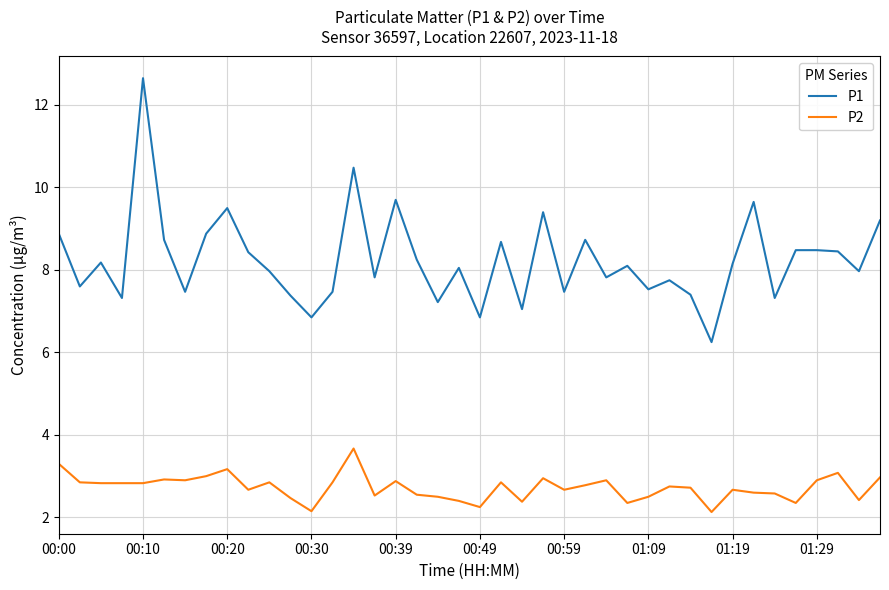

Does the chart have visible grid lines?

Yes